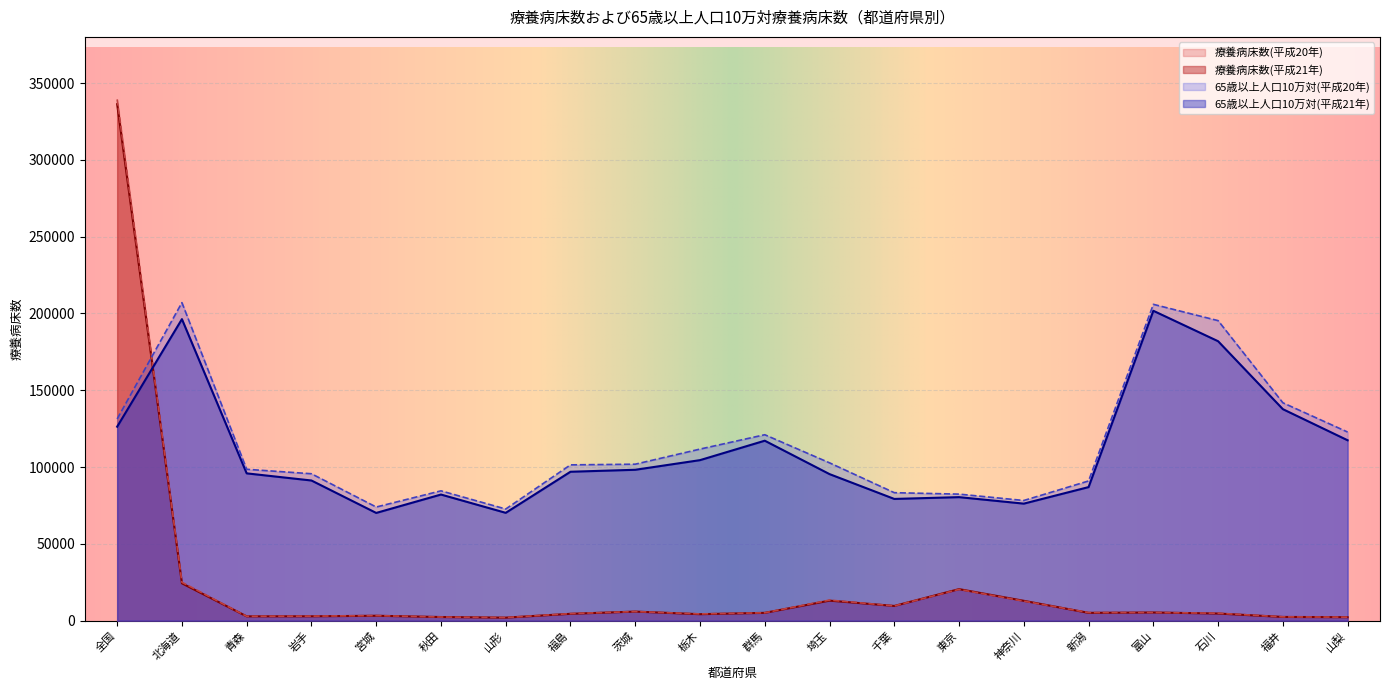

Between which two adjacent categories do 療養病床数(平成20年) and 療養病床数(平成21年) first intersect?

神奈川 and 新潟